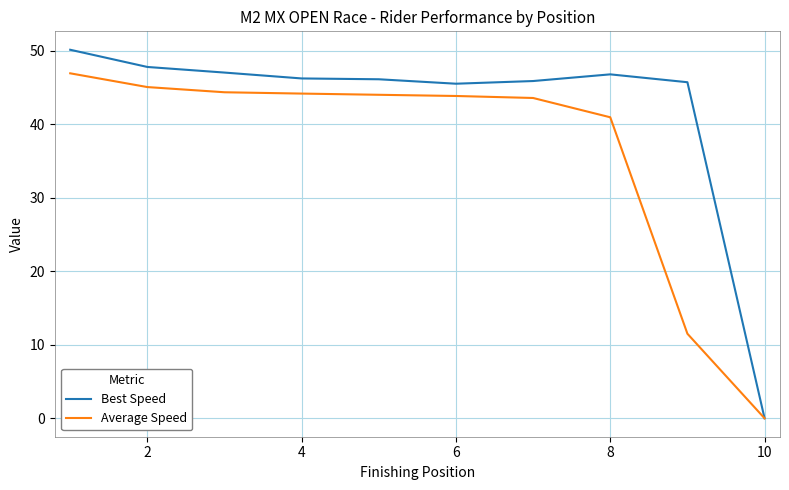

What is the maximum value for Average Speed?

47.0